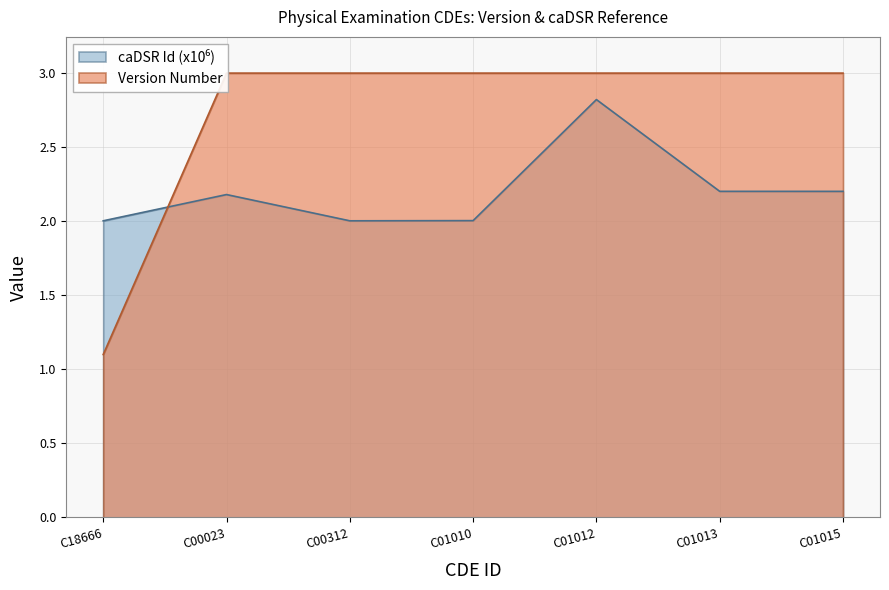

How many distinct data groups are displayed?

2